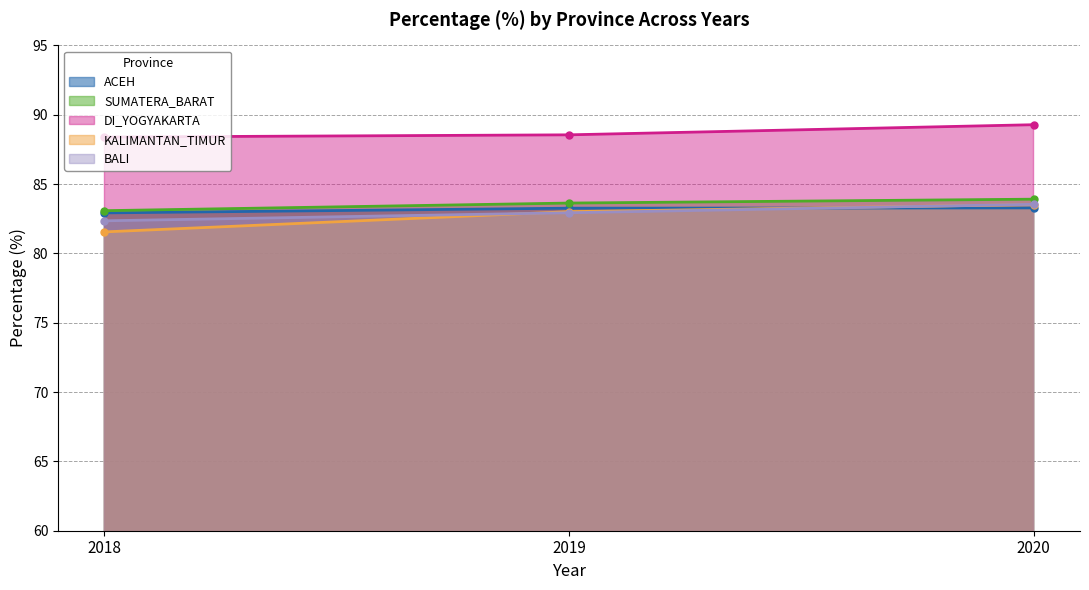

At which label is DI_YOGYAKARTA closest to 88?

2018